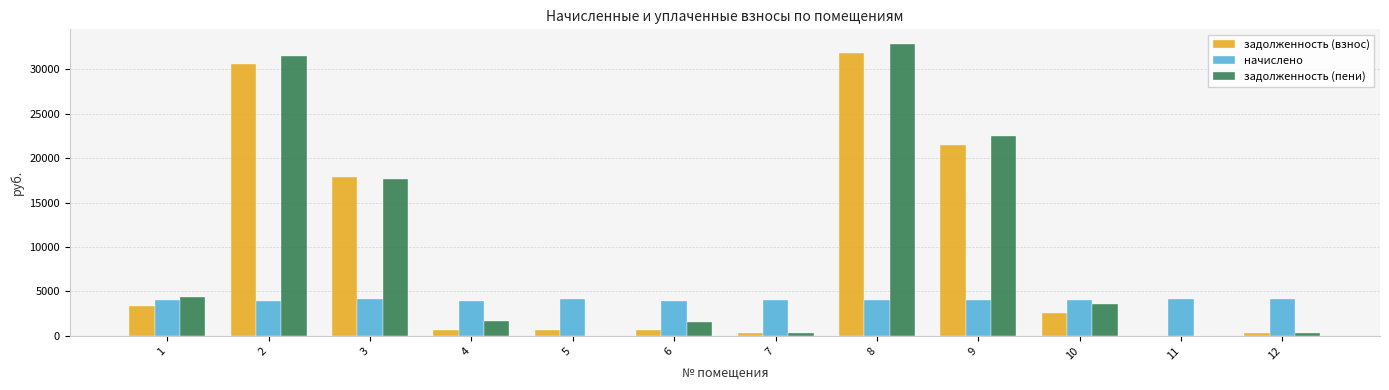

How many values in the задолженность (пени) series exceed 3584?

6